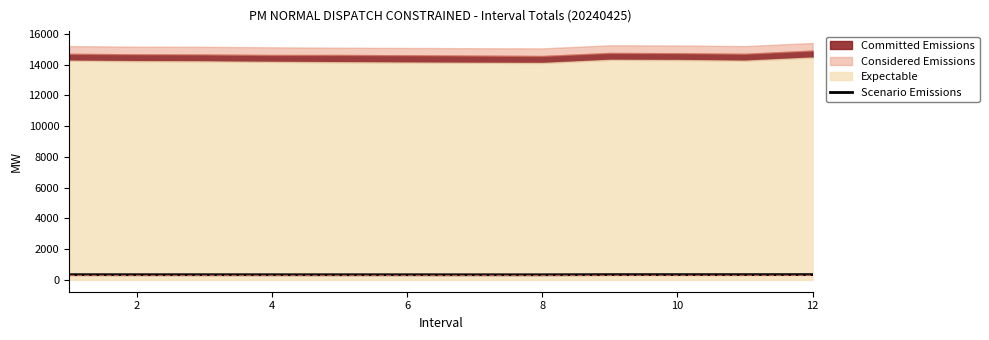

Where is the data nearest to the value 337?

2